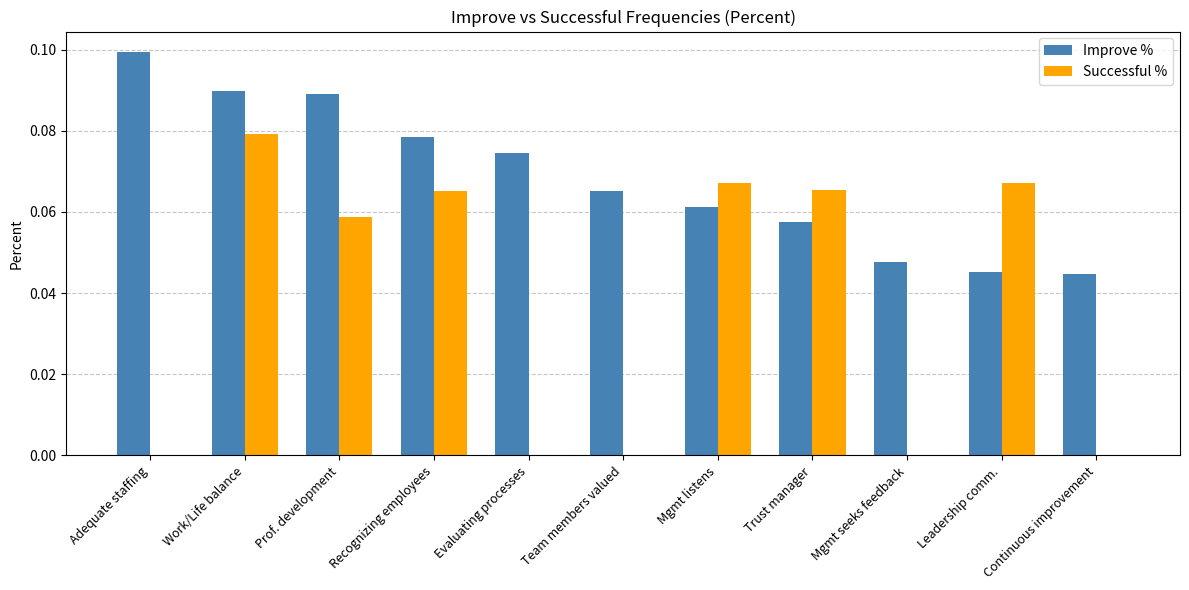

At which category is the sum across all series the highest?

Work/Life balance